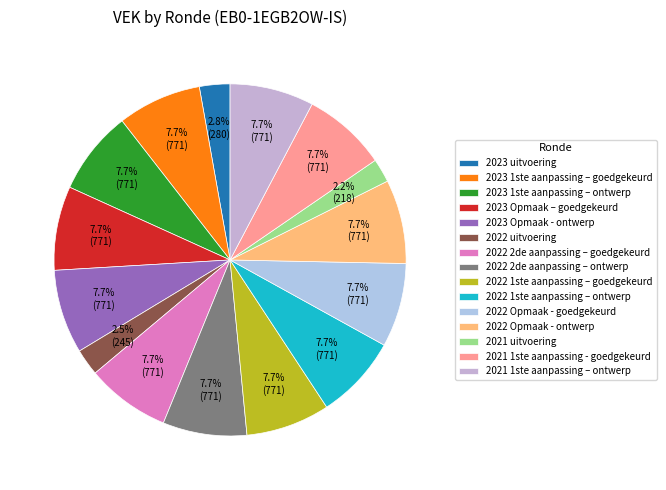

Does 2021 1ste aanpassing - goedgekeurd account for over 50% of the chart?

No